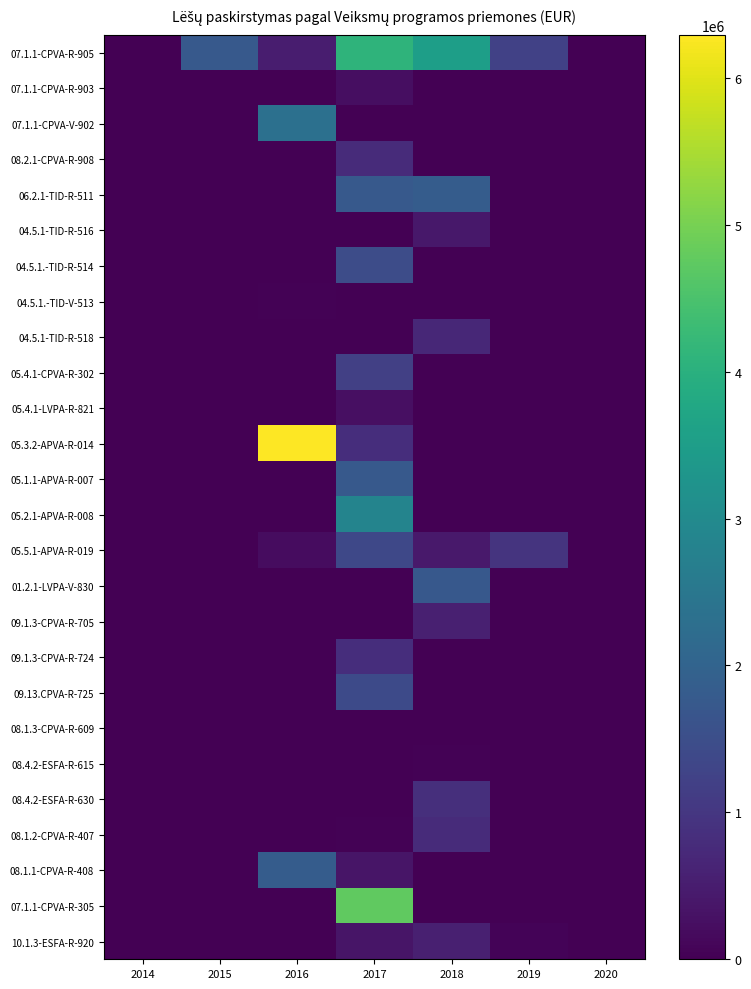

Reading right to left, list all the values displayed in this chart.

07.1.1-CPVA-R-905: 2020=0.0	2019=1212468.0	2018=3536811.0	2017=4087420.3	2016=492354.0	2015=1760049.8	2014=0.0
07.1.1-CPVA-R-903: 2020=0.0	2019=0.0	2018=0.0	2017=239072.0	2016=0.0	2015=0.0	2014=0.0
07.1.1-CPVA-V-902: 2020=0.0	2019=0.0	2018=0.0	2017=0.0	2016=2321304.0	2015=0.0	2014=0.0
08.2.1-CPVA-R-908: 2020=0.0	2019=0.0	2018=0.0	2017=769018.0	2016=0.0	2015=0.0	2014=0.0
06.2.1-TID-R-511: 2020=0.0	2019=0.0	2018=1839194.0	2017=1760049.8	2016=0.0	2015=0.0	2014=0.0
04.5.1-TID-R-516: 2020=0.0	2019=0.0	2018=395552.0	2017=0.0	2016=0.0	2015=0.0	2014=0.0
04.5.1.-TID-R-514: 2020=0.0	2019=0.0	2018=0.0	2017=1467000.0	2016=0.0	2015=0.0	2014=0.0
04.5.1.-TID-V-513: 2020=0.0	2019=0.0	2018=0.0	2017=13345.0	2016=42500.0	2015=0.0	2014=0.0
04.5.1-TID-R-518: 2020=0.0	2019=0.0	2018=691815.0	2017=0.0	2016=0.0	2015=0.0	2014=0.0
05.4.1-CPVA-R-302: 2020=0.0	2019=0.0	2018=0.0	2017=1180721.0	2016=0.0	2015=0.0	2014=0.0
05.4.1-LVPA-R-821: 2020=0.0	2019=0.0	2018=0.0	2017=253936.9	2016=0.0	2015=0.0	2014=0.0
05.3.2-APVA-R-014: 2020=0.0	2019=0.0	2018=0.0	2017=823834.4	2016=6292260.8	2015=0.0	2014=0.0
05.1.1-APVA-R-007: 2020=0.0	2019=0.0	2018=0.0	2017=1745596.9	2016=0.0	2015=0.0	2014=0.0
05.2.1-APVA-R-008: 2020=0.0	2019=0.0	2018=0.0	2017=2832116.8	2016=0.0	2015=0.0	2014=0.0
05.5.1-APVA-R-019: 2020=0.0	2019=953195.0	2018=432390.1	2017=1375870.8	2016=203010.1	2015=0.0	2014=0.0
01.2.1-LVPA-V-830: 2020=0.0	2019=0.0	2018=1737720.0	2017=0.0	2016=0.0	2015=0.0	2014=0.0
09.1.3-CPVA-R-705: 2020=0.0	2019=0.0	2018=560529.0	2017=0.0	2016=0.0	2015=0.0	2014=0.0
09.1.3-CPVA-R-724: 2020=0.0	2019=0.0	2018=0.0	2017=830529.0	2016=0.0	2015=0.0	2014=0.0
09.13.CPVA-R-725: 2020=0.0	2019=0.0	2018=0.0	2017=1404711.0	2016=0.0	2015=0.0	2014=0.0
08.1.3-CPVA-R-609: 2020=0.0	2019=0.0	2018=0.0	2017=0.0	2016=0.0	2015=0.0	2014=0.0
08.4.2-ESFA-R-615: 2020=0.0	2019=0.0	2018=35150.6	2017=0.0	2016=0.0	2015=0.0	2014=0.0
08.4.2-ESFA-R-630: 2020=0.0	2019=0.0	2018=845738.0	2017=0.0	2016=0.0	2015=0.0	2014=0.0
08.1.2-CPVA-R-407: 2020=0.0	2019=0.0	2018=767493.0	2017=43255.0	2016=0.0	2015=0.0	2014=0.0
08.1.1-CPVA-R-408: 2020=0.0	2019=0.0	2018=0.0	2017=366418.0	2016=1830610.3	2015=0.0	2014=0.0
07.1.1-CPVA-R-305: 2020=0.0	2019=0.0	2018=0.0	2017=4766853.1	2016=0.0	2015=0.0	2014=0.0
10.1.3-ESFA-R-920: 2020=0.0	2019=59500.0	2018=542093.0	2017=350398.0	2016=0.0	2015=0.0	2014=0.0